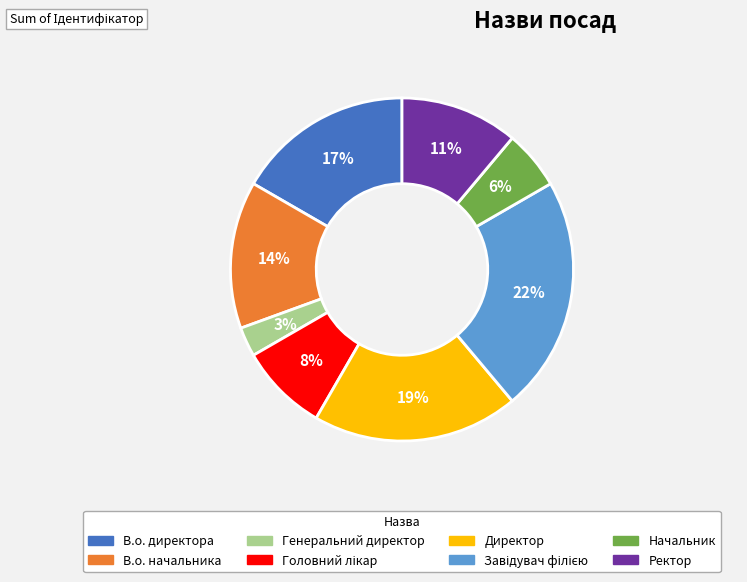

Count the number of slices in the pie.

8